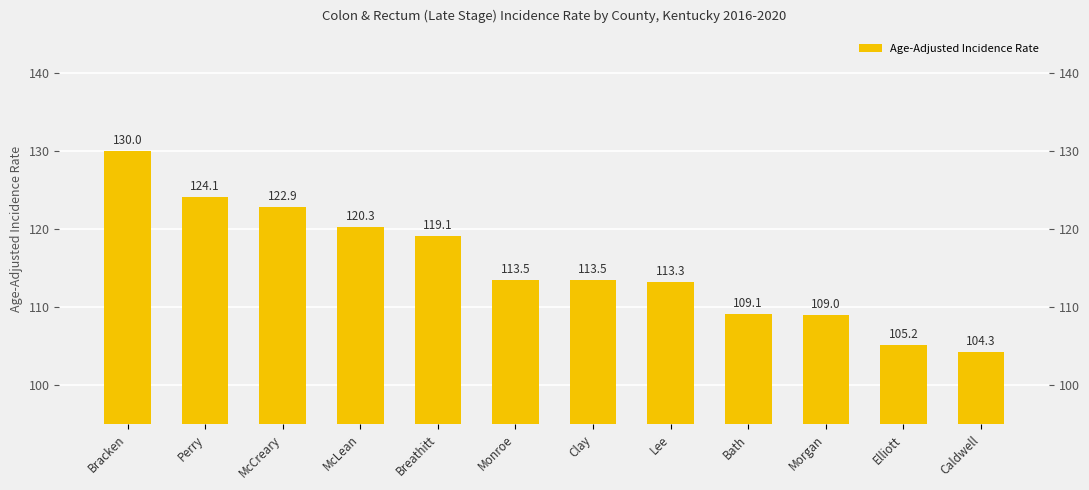

What is the change in value from Clay to Morgan?

-4.5